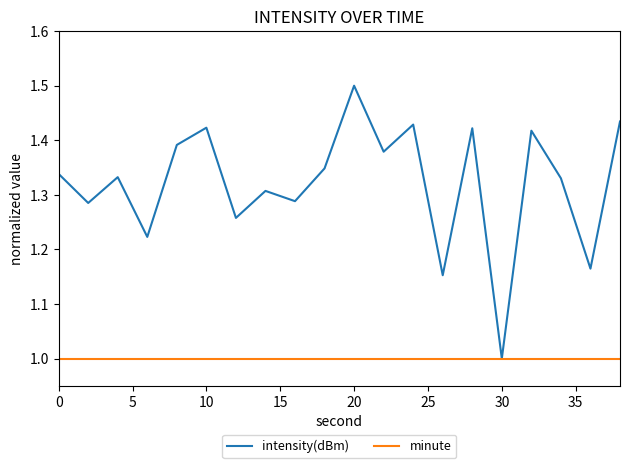

List the series in order of their overall mean, highest first.

intensity(dBm), minute